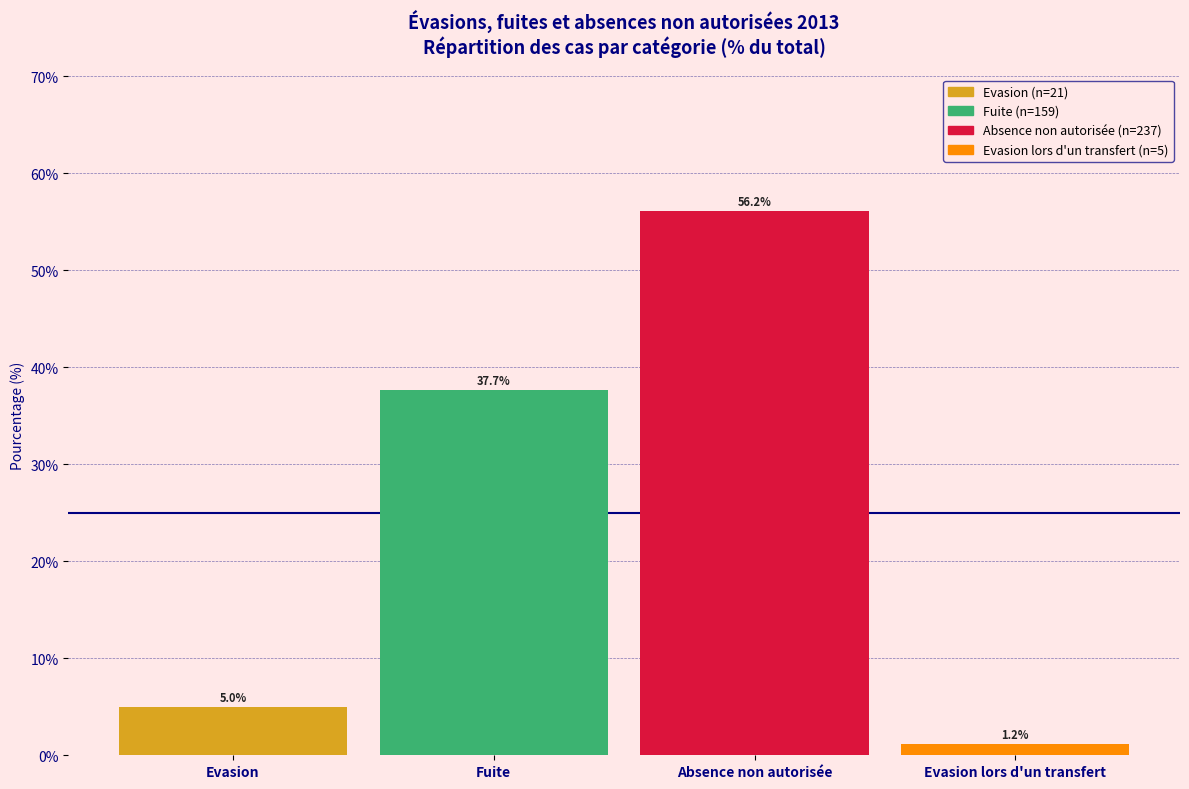

Reading left to right, extract all data points from this chart.

5.0	37.7	56.2	1.2